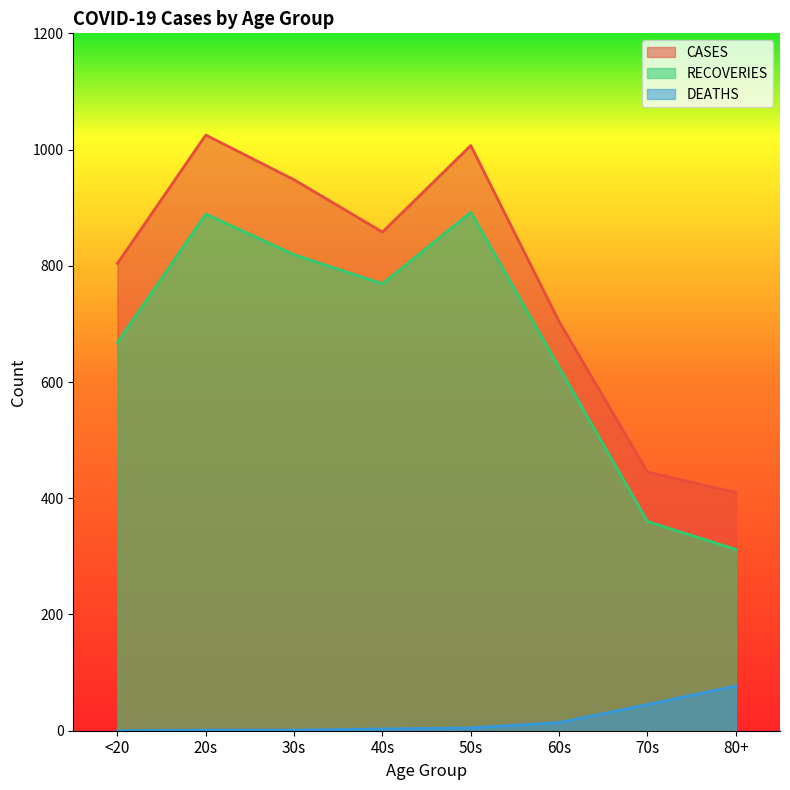

True or false: CASES and RECOVERIES cross at least once.

False